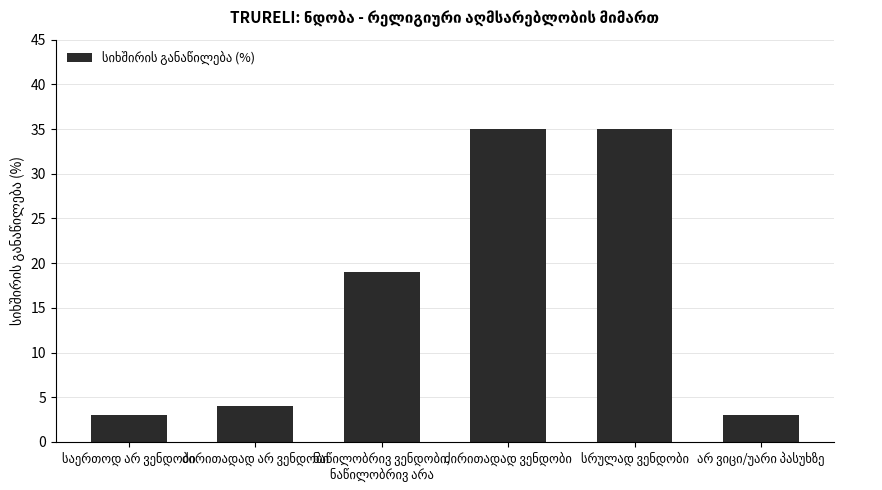

What is the greatest value displayed?

35